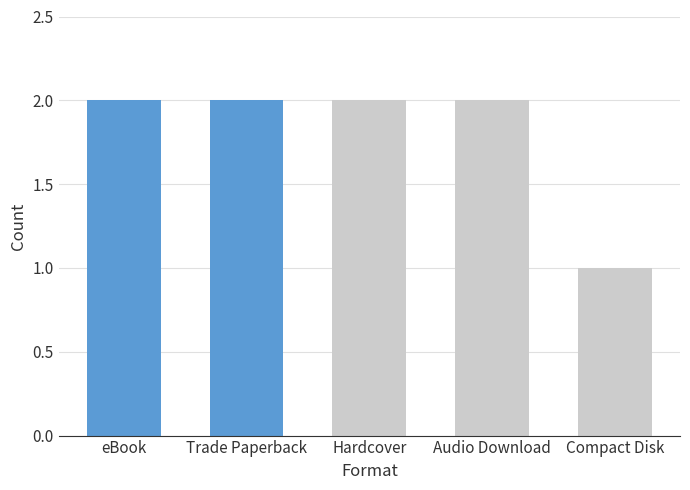

Is it true that the value at Trade Paperback is 2?

True